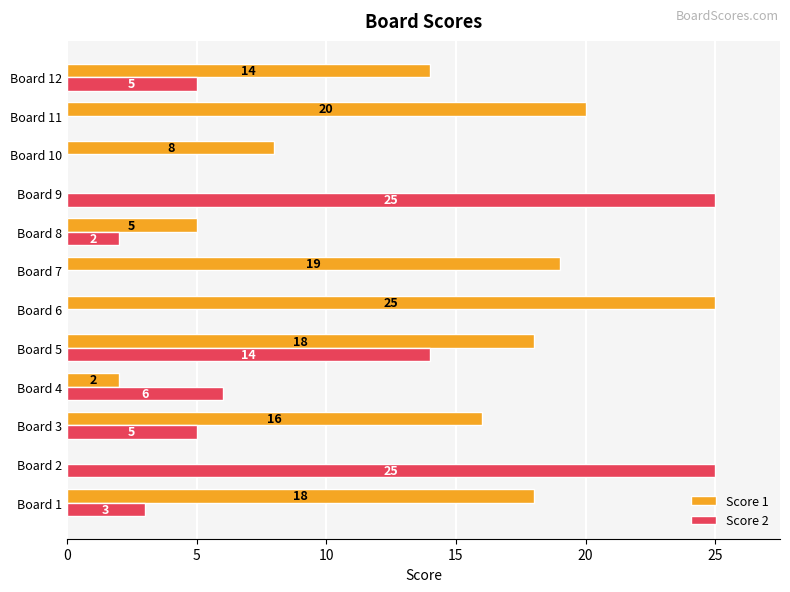

What is the maximum value shown in the chart?

25